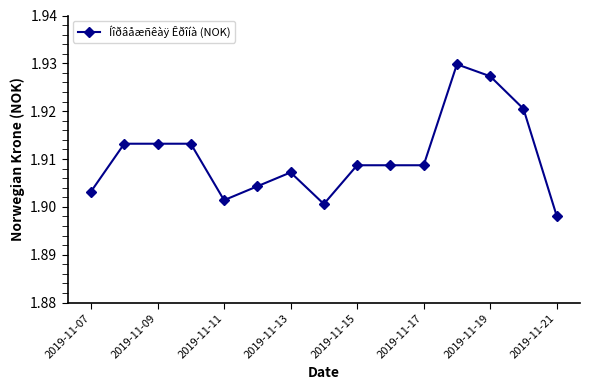

How many values are between 1 and 2?

15